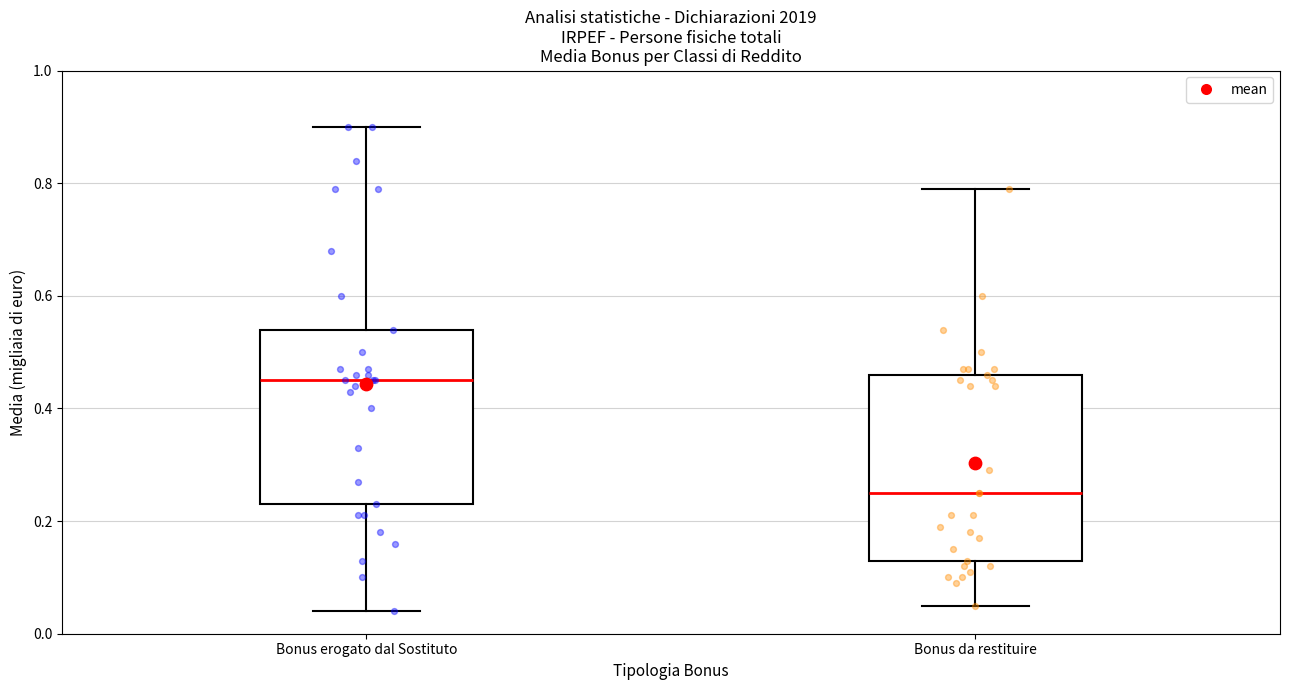

Where does the upper whisker of the box for Bonus da restituire end on the y-axis? The values are not printed on the chart, so give them approximately, as read against the axis.

0.80